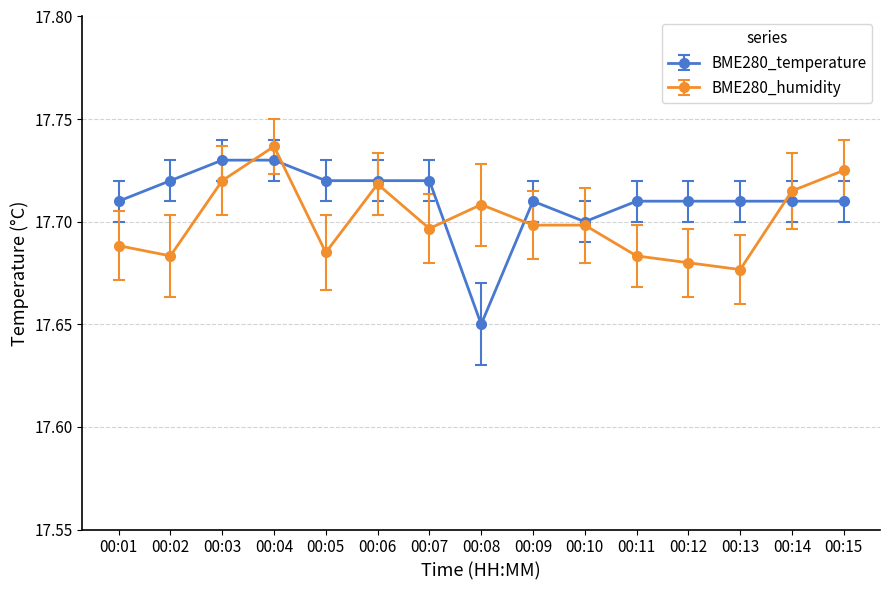

Rank the series at 00:11 from lowest to highest value.

BME280_humidity, BME280_temperature